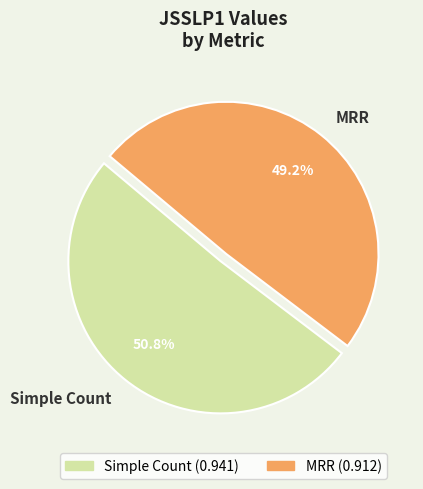

Combined, do Simple Count and MRR account for over 50%?

Yes